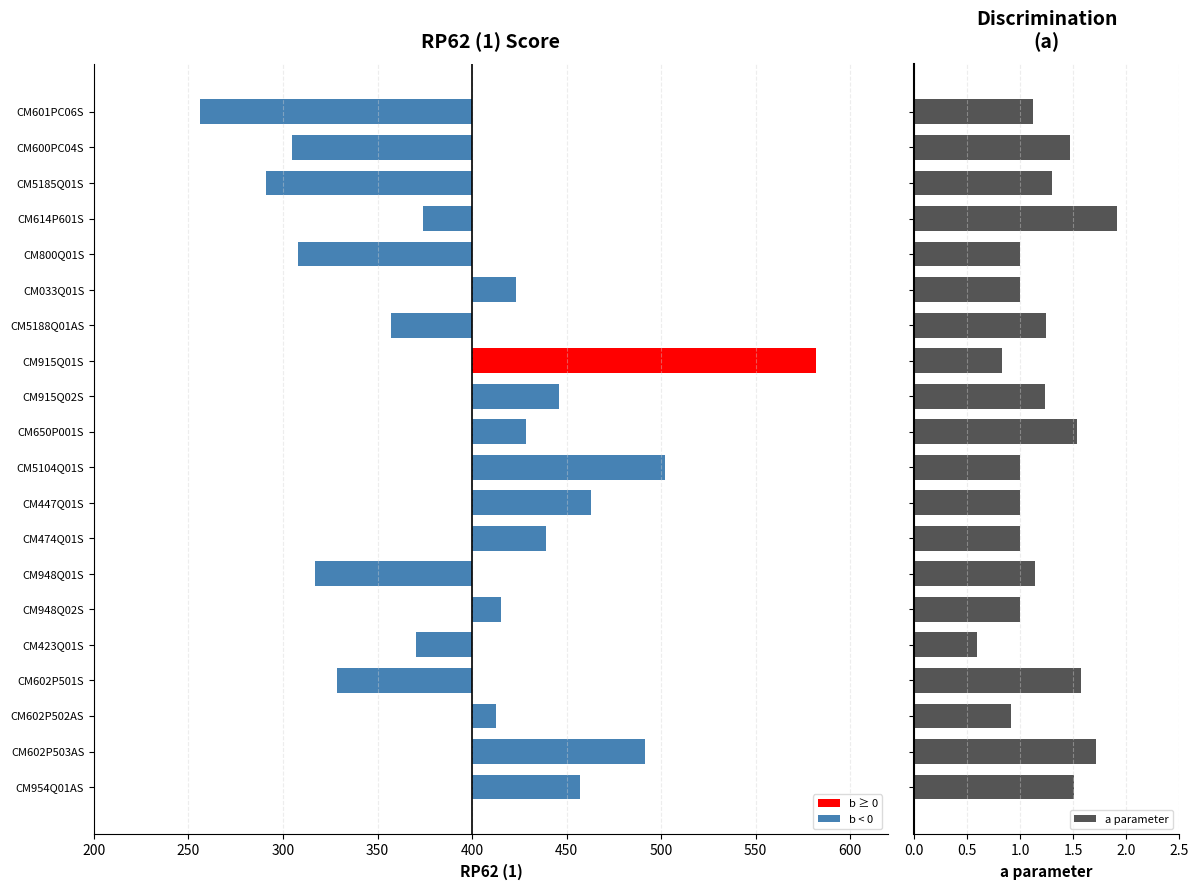

How many data points in a parameter are less than 1?

3